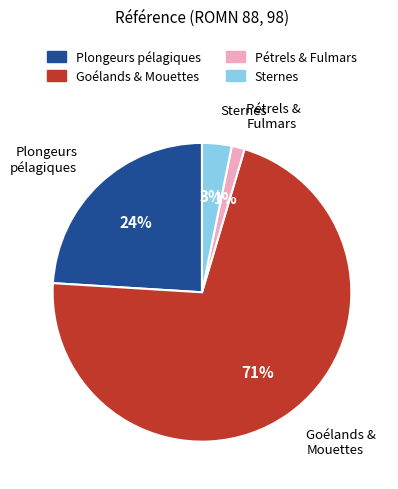

Between Plongeurs pélagiques and Sternes, which is larger?

Plongeurs pélagiques